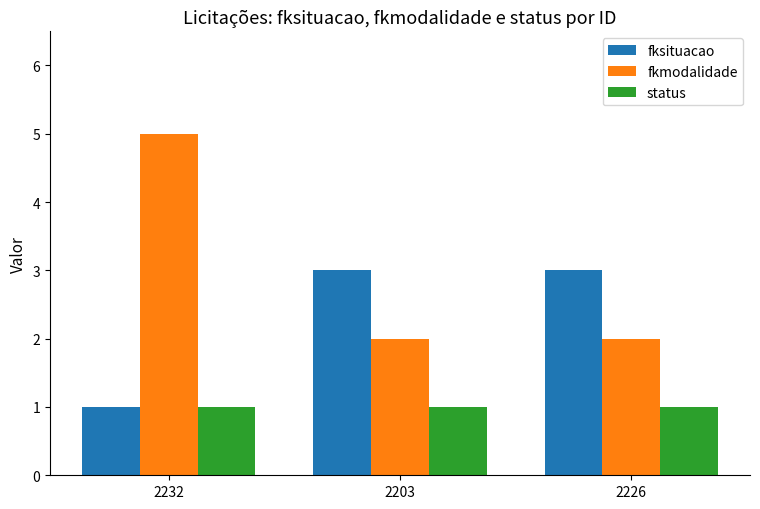

Which label corresponds to the largest value in the chart?

2232